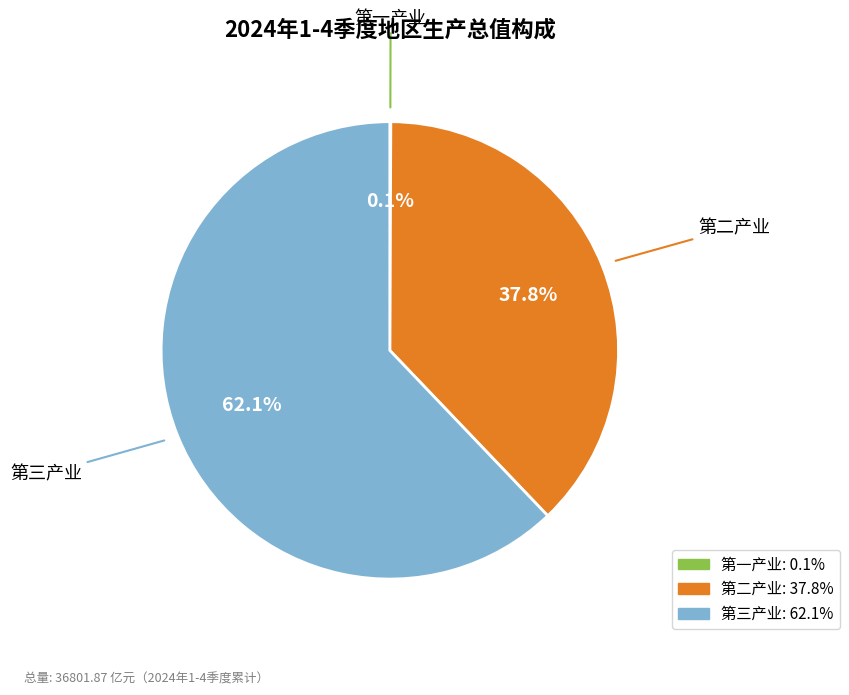

What is the majority slice?

第三产业